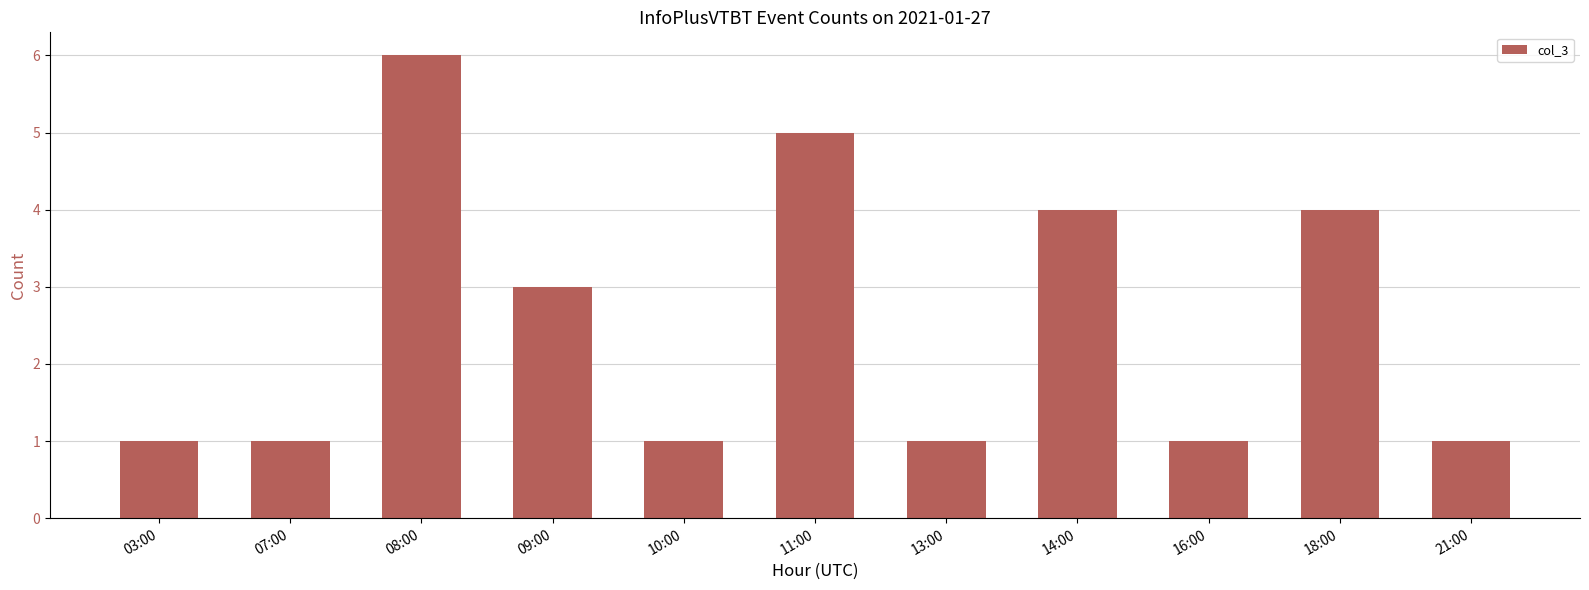

Which has a higher value, 08:00 or 13:00?

08:00